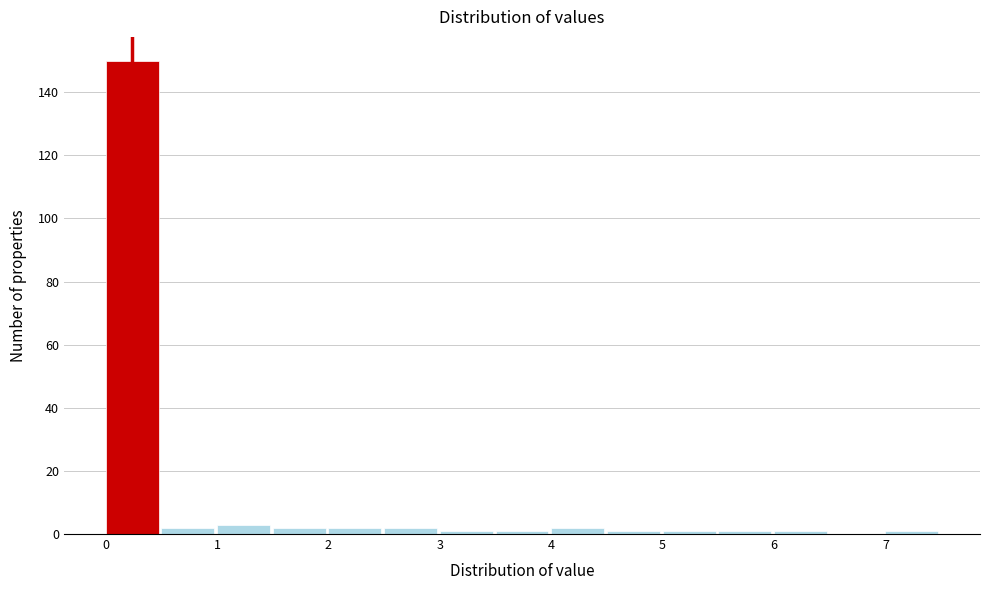

Over which range of the x-axis is the bar tallest?

0.0 to 0.5